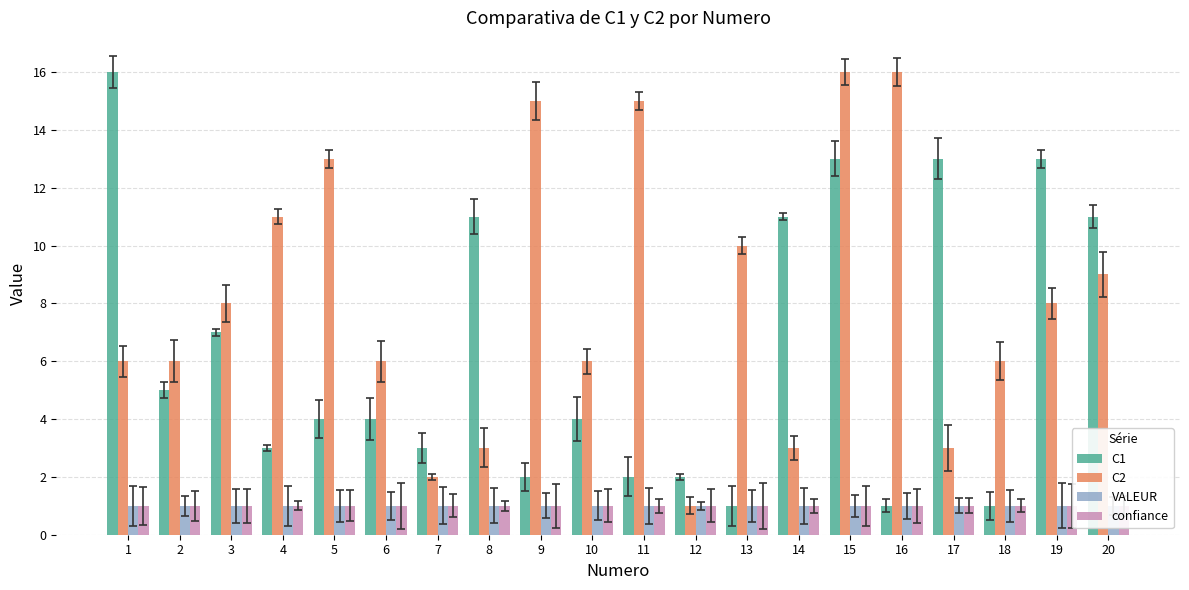

What is the total value across all series at 20?

22